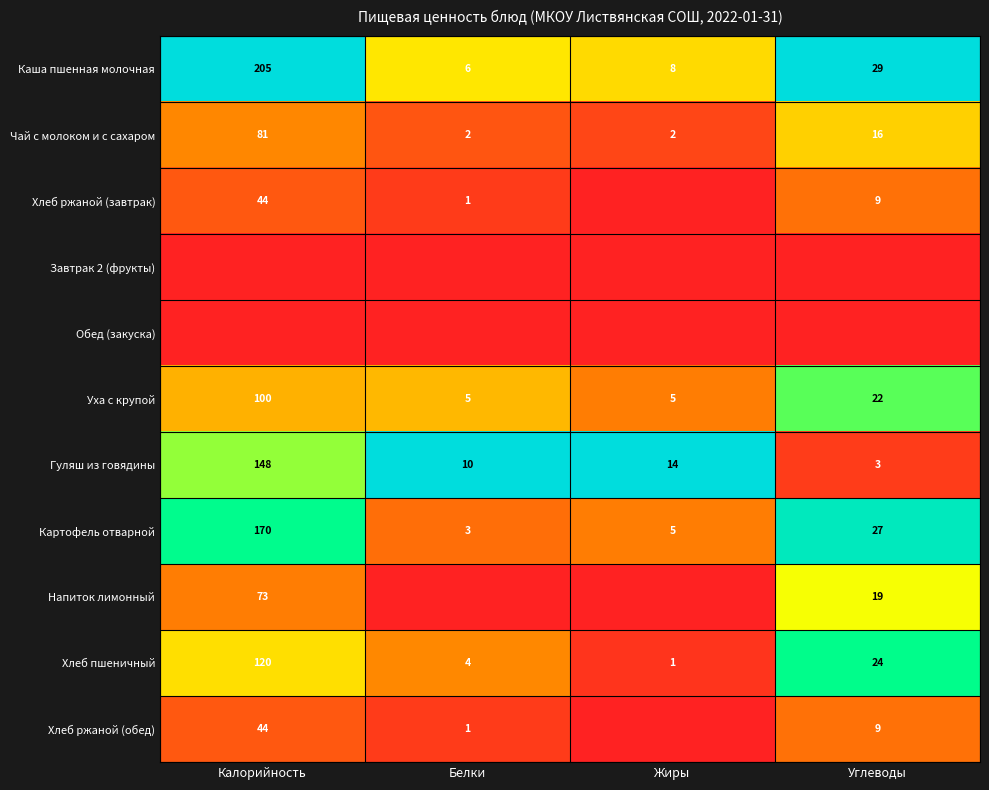

What is the sum of the Картофель отварной values at Белки and Жиры?

8